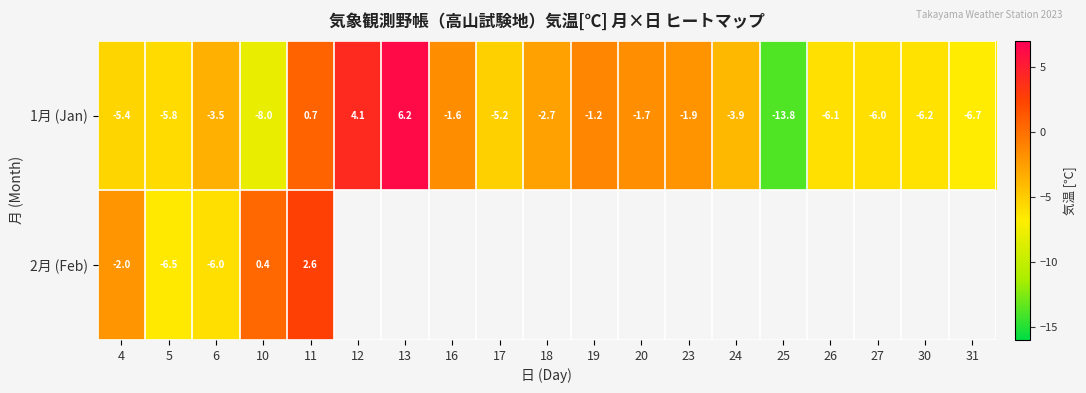

What is the smallest value displayed?

-13.8